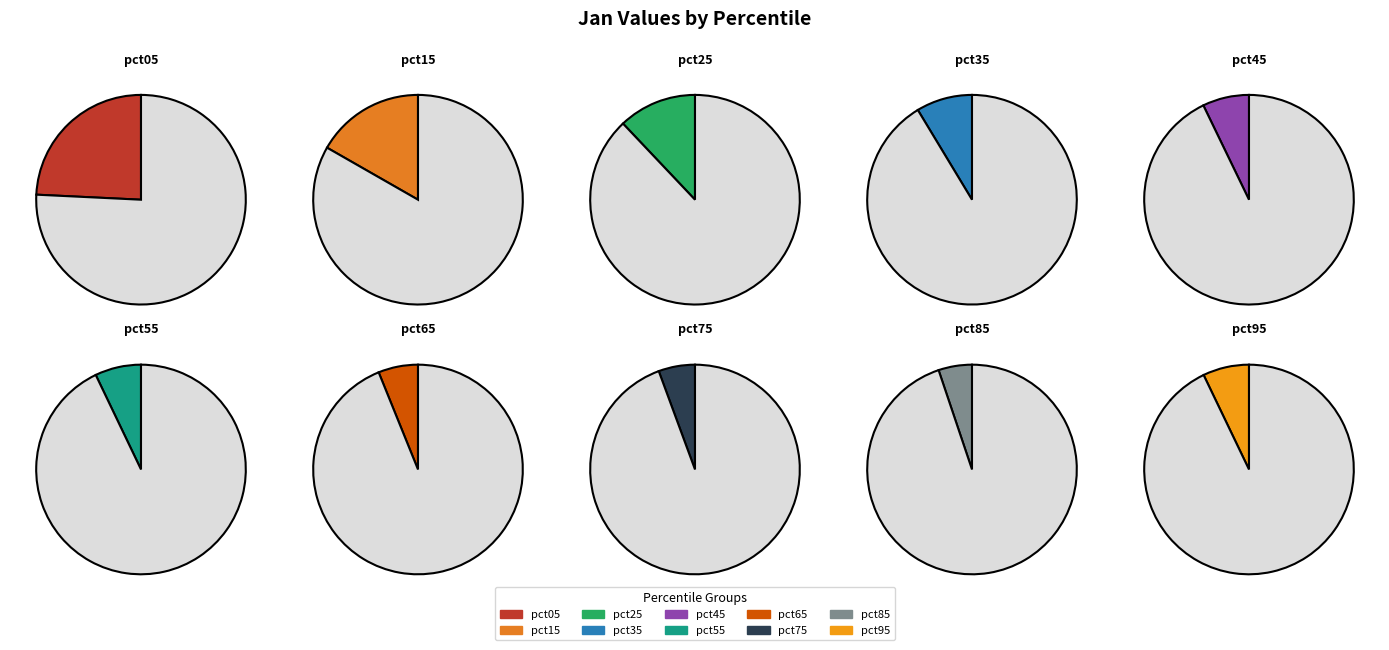

Between pct15 and pct05, which is larger?

pct05